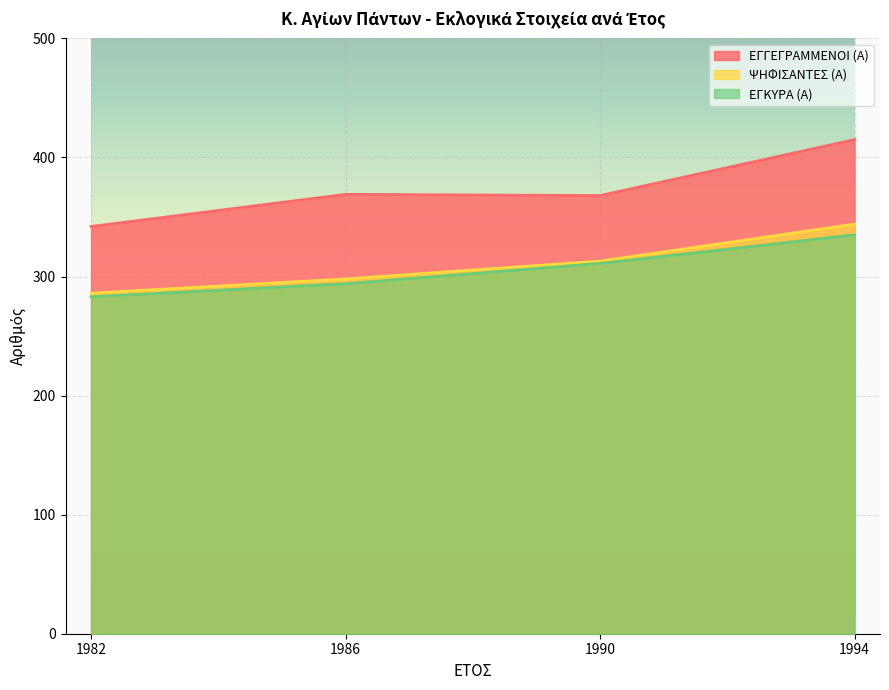

At which label is ΨΗΦΙΣΑΝΤΕΣ (Α) closest to 315?

1990